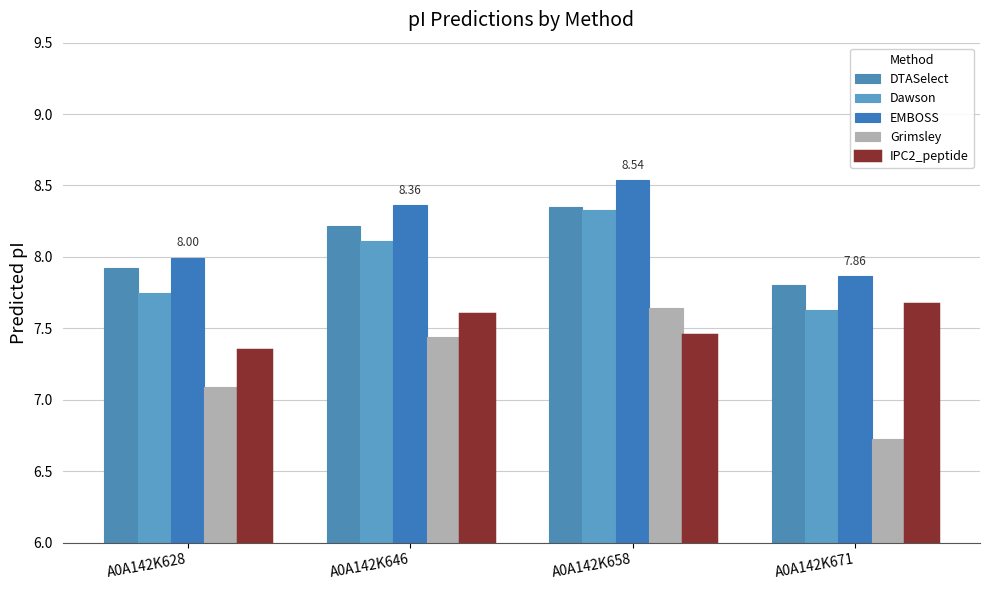

What is the value of the DTASelect bar at the 2nd from the left?

8.2